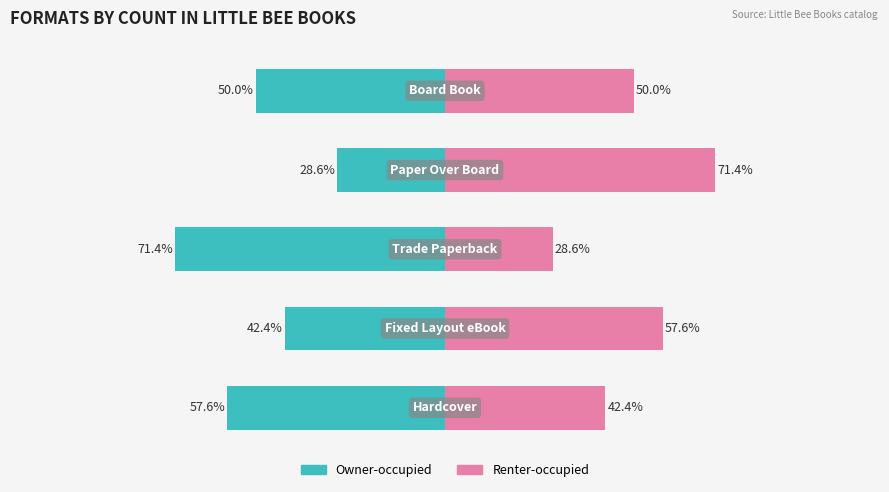

Reading left to right, list all the values displayed in this chart.

Owner-occupied: 0=-57.6	1=-42.4	2=-71.4	3=-28.6	4=-50.0
Renter-occupied: 0=42.4	1=57.6	2=28.6	3=71.4	4=50.0